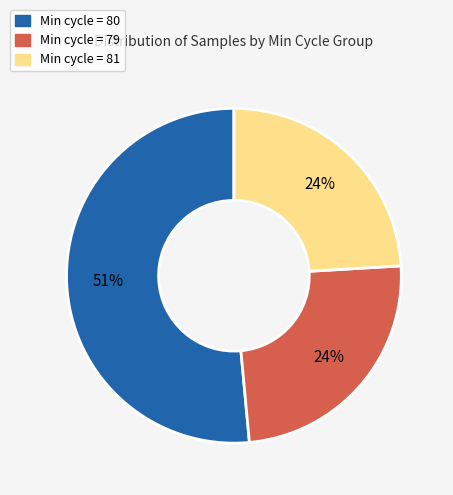

To the nearest percent, what is the average slice percentage?

33%